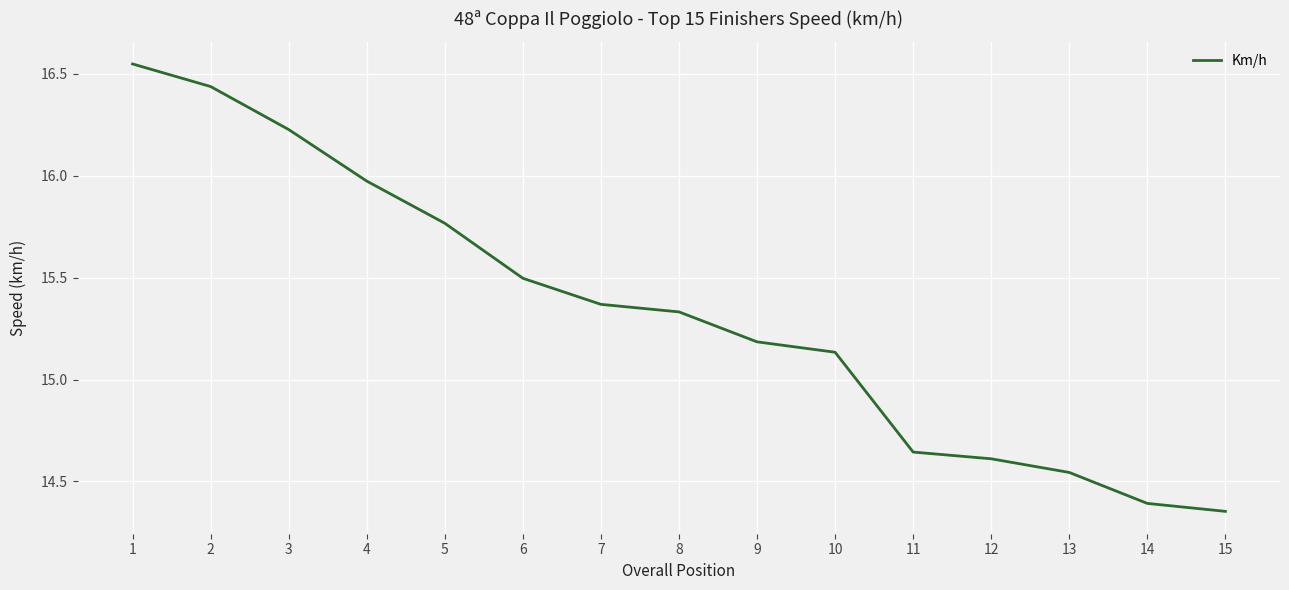

At which label is the value closest to 15?

10